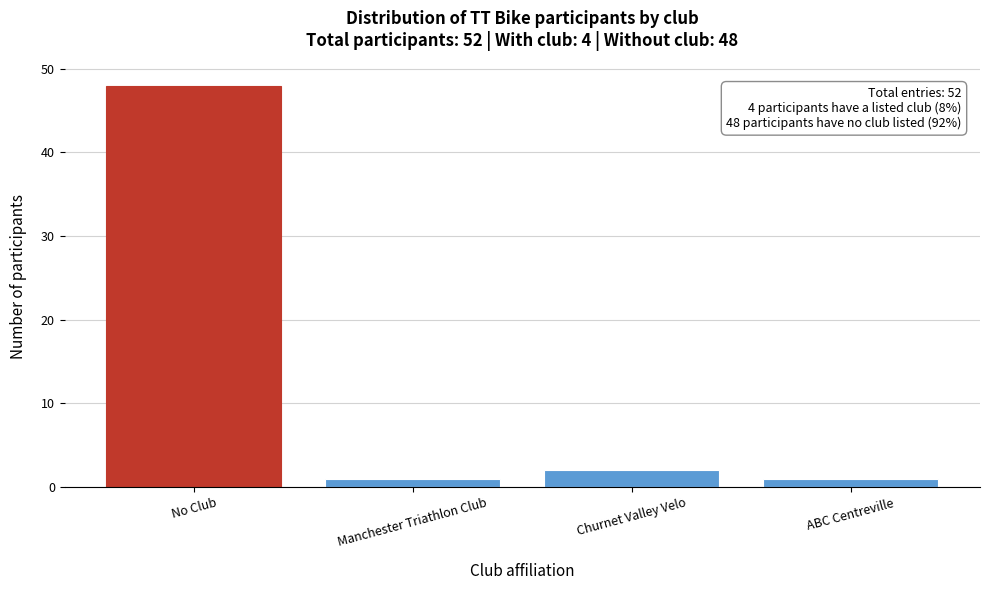

Reading left to right, what are all the values shown in this chart?

No Club=48	ABC Centreville=1	Manchester Triathlon Club=1	Churnet Valley Velo=2